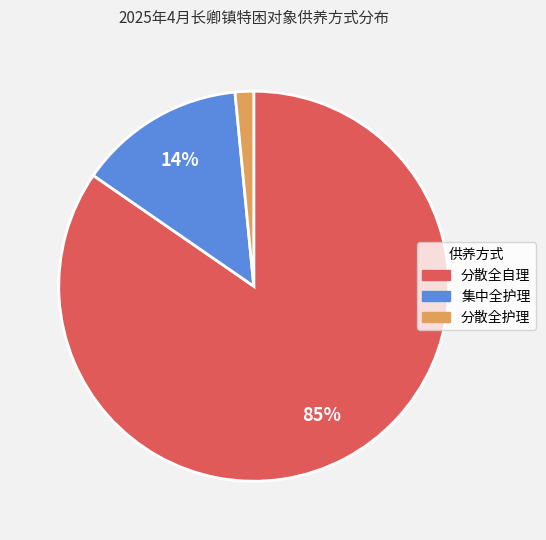

Between 分散全护理 and 分散全自理, which is larger?

分散全自理